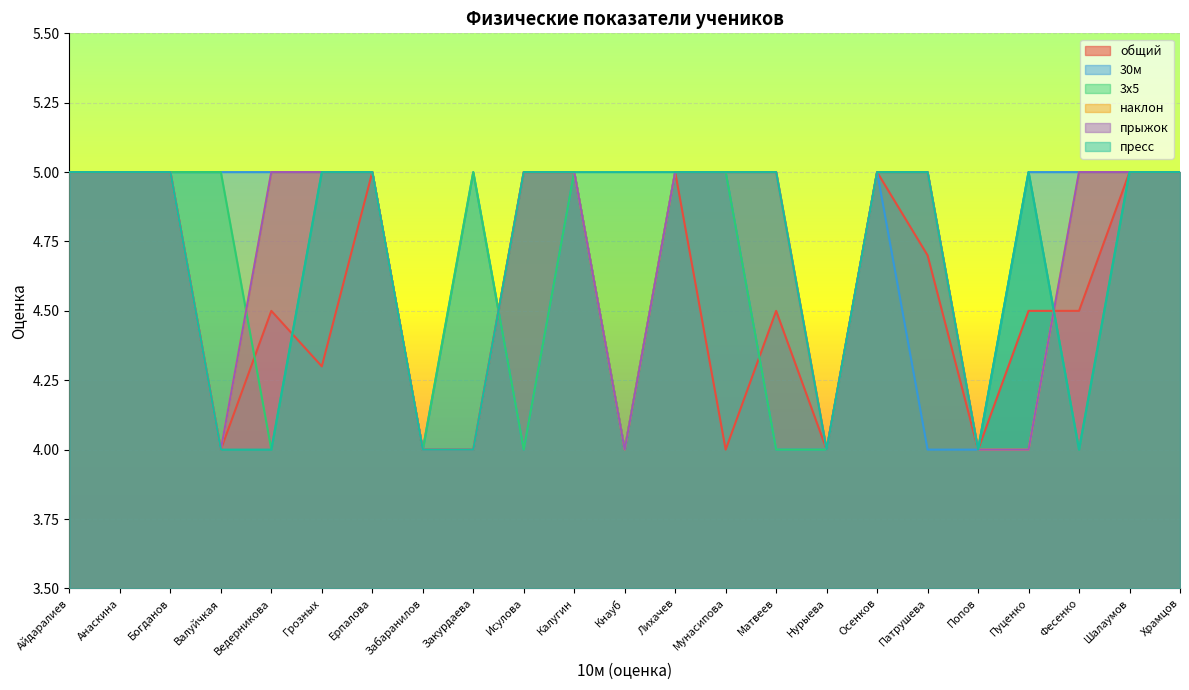

What position from the left is Храмцов?

23